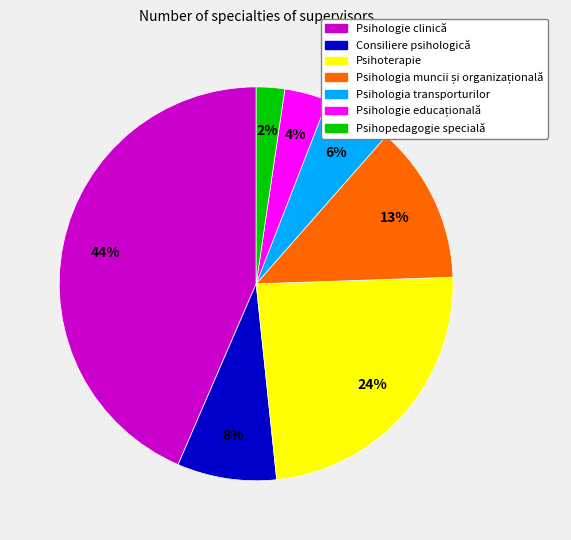

Does any single category account for the majority?

No